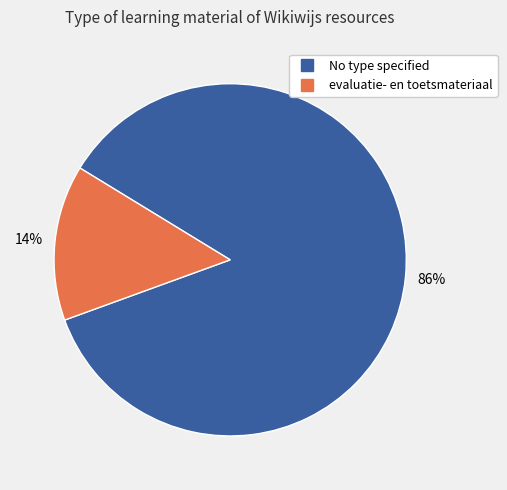

Is there any slice that represents more than half of the pie?

Yes